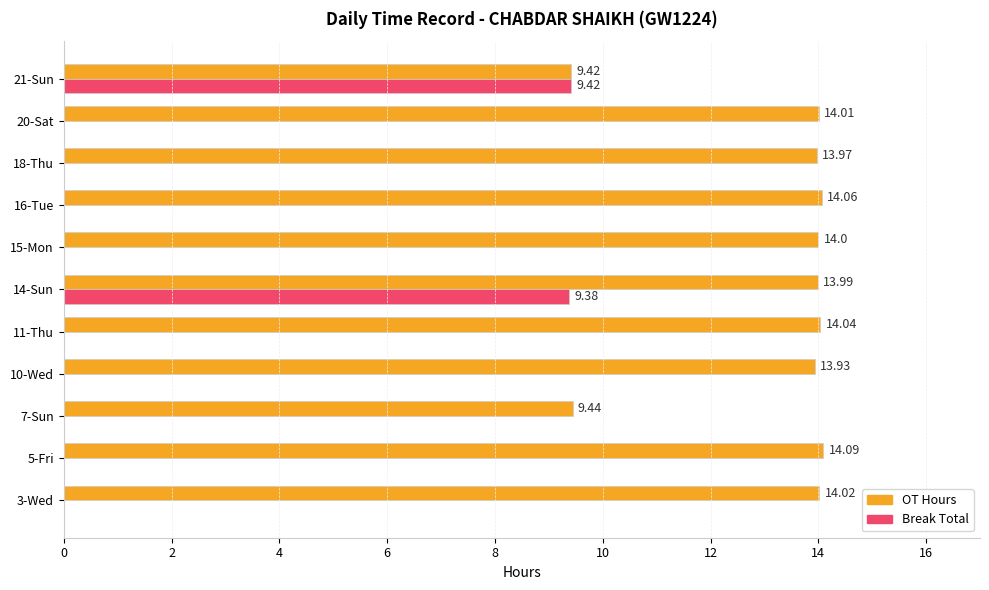

Which series changed the most between 14-Sun and 20-Sat?

Break Total